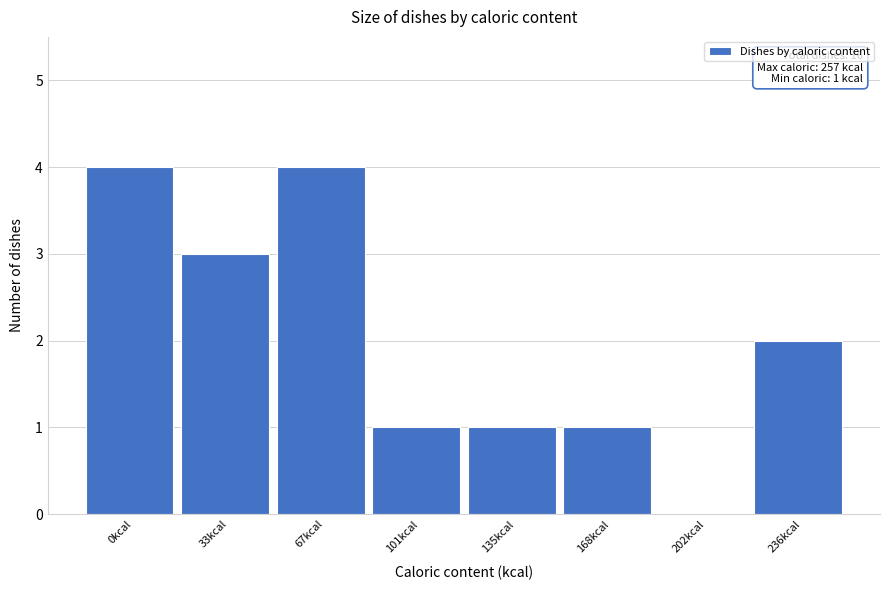

Reading right to left, extract all data points from this chart.

236kcal=2	202kcal=0	168kcal=1	135kcal=1	101kcal=1	67kcal=4	33kcal=3	0kcal=4